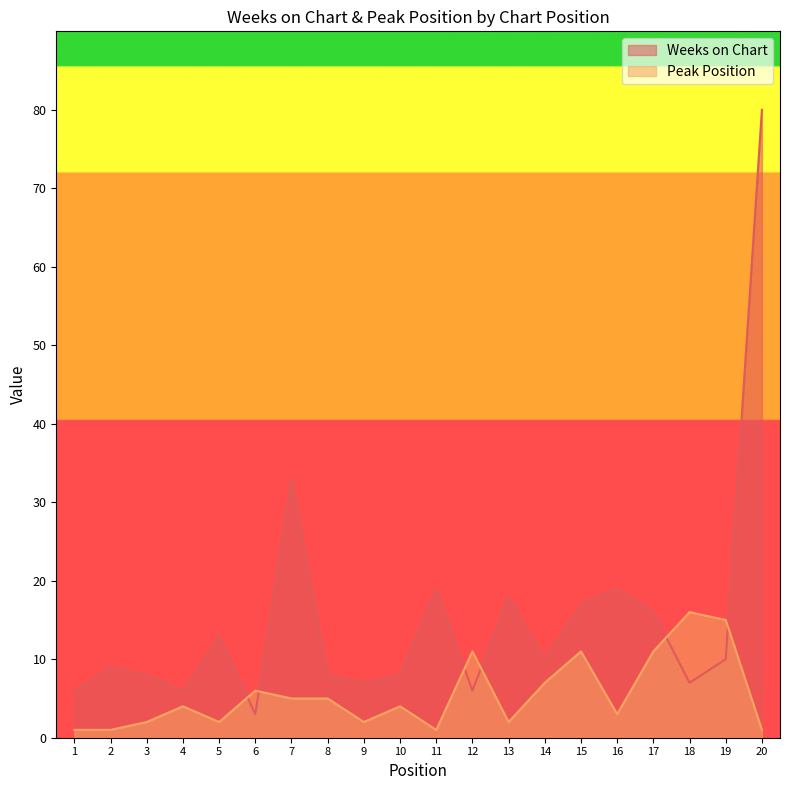

Is the value of Weeks on Chart at 9 greater than the value of Peak Position at 2?

Yes